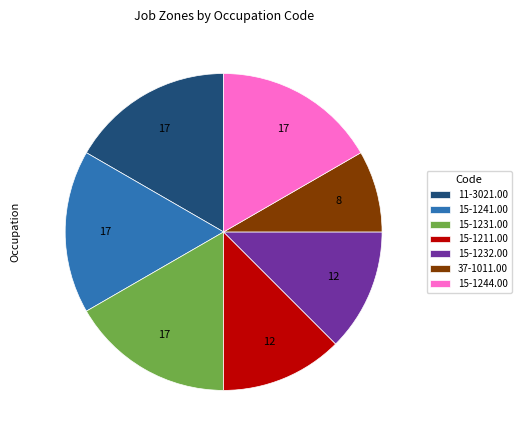

Combined, do 15-1244.00 and 37-1011.00 account for over 50%?

No